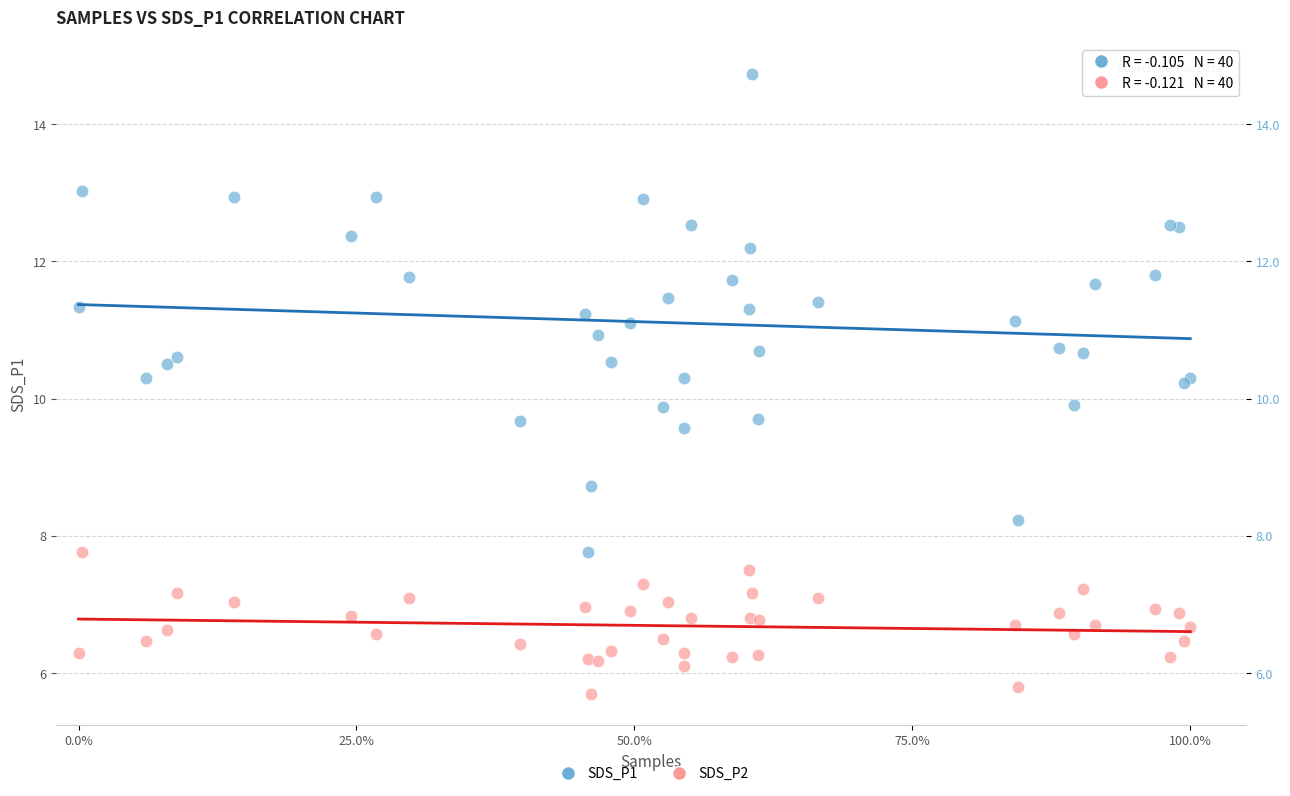

What is the X range (max minus min) for the scatter plot?

1.0